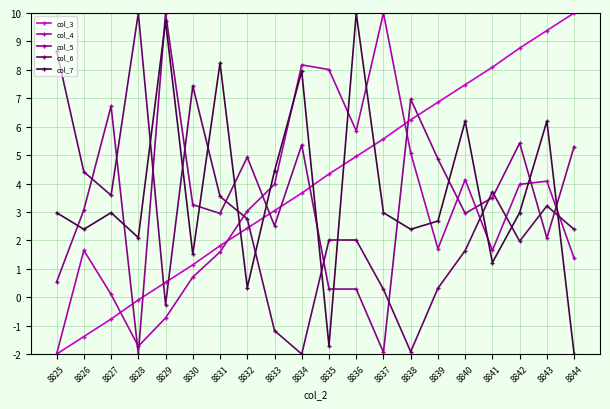

At which category does col_5 reach its first local peak?

8827